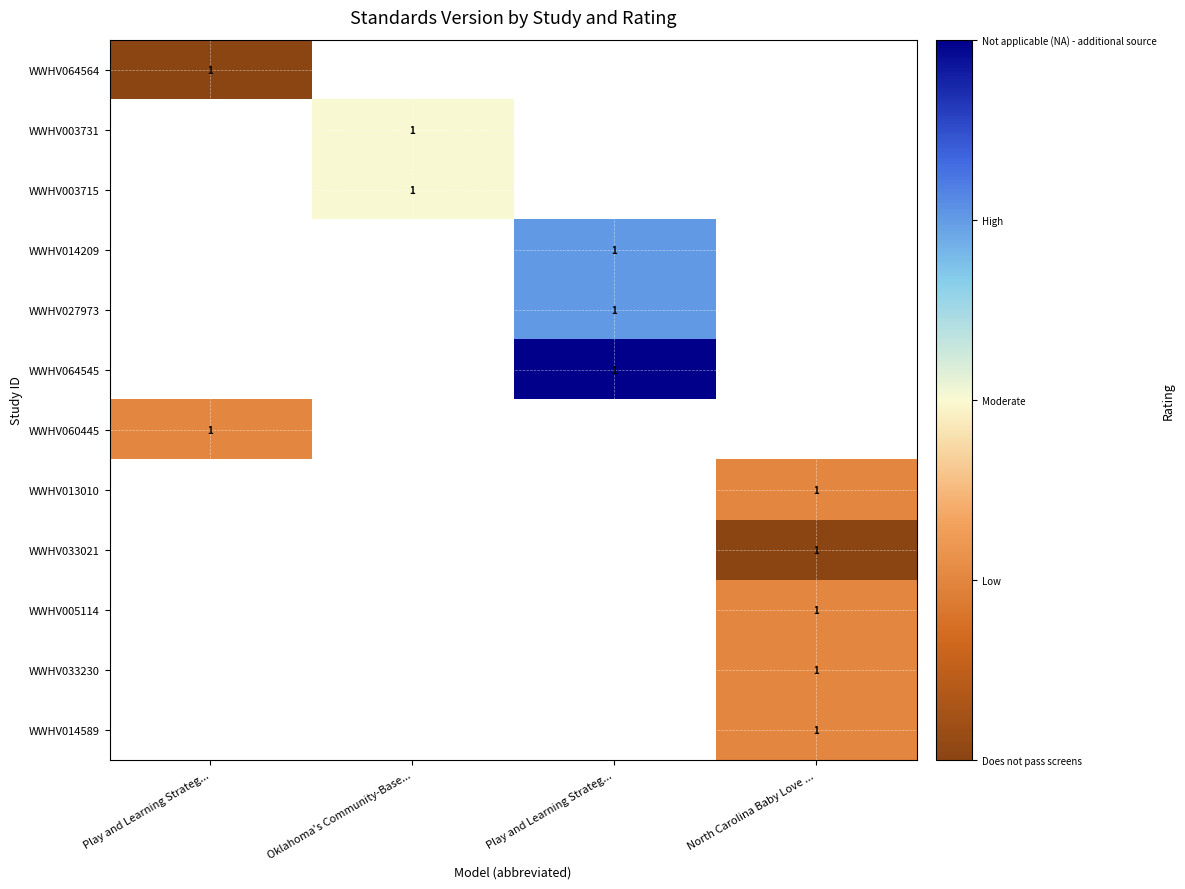

The value of WWHV014209 at Play and Learning Strateg... is 3.0. True or false?

True